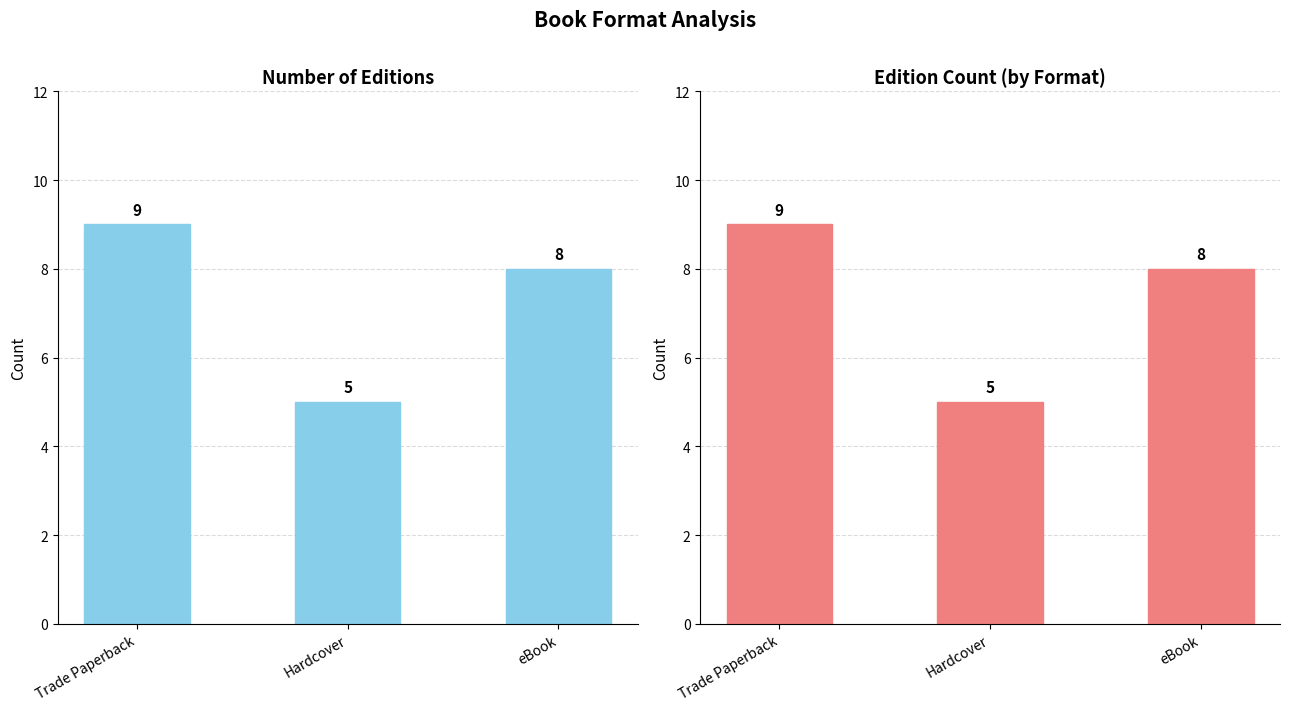

What is the difference between the second highest and minimum values?

3